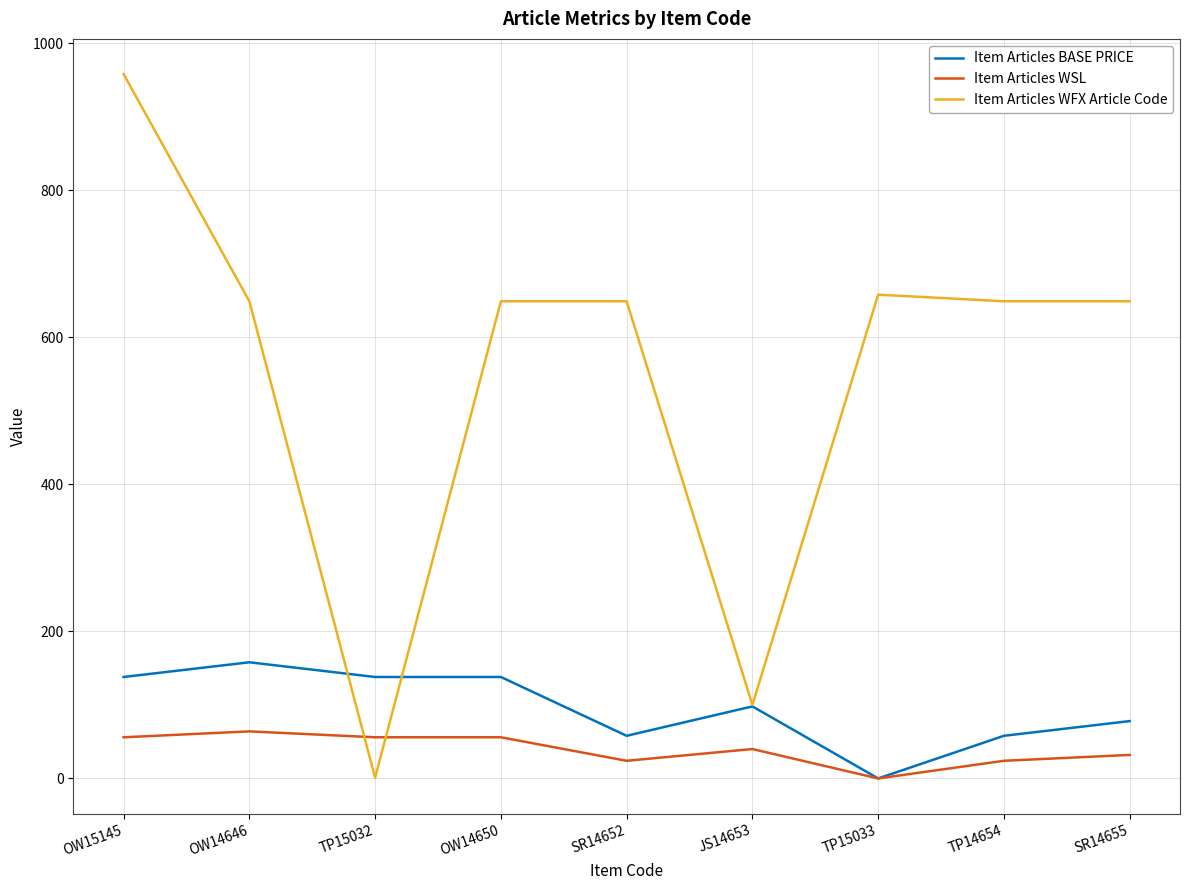

The Item Articles WSL series shows 92 at OW15145. True or false?

False